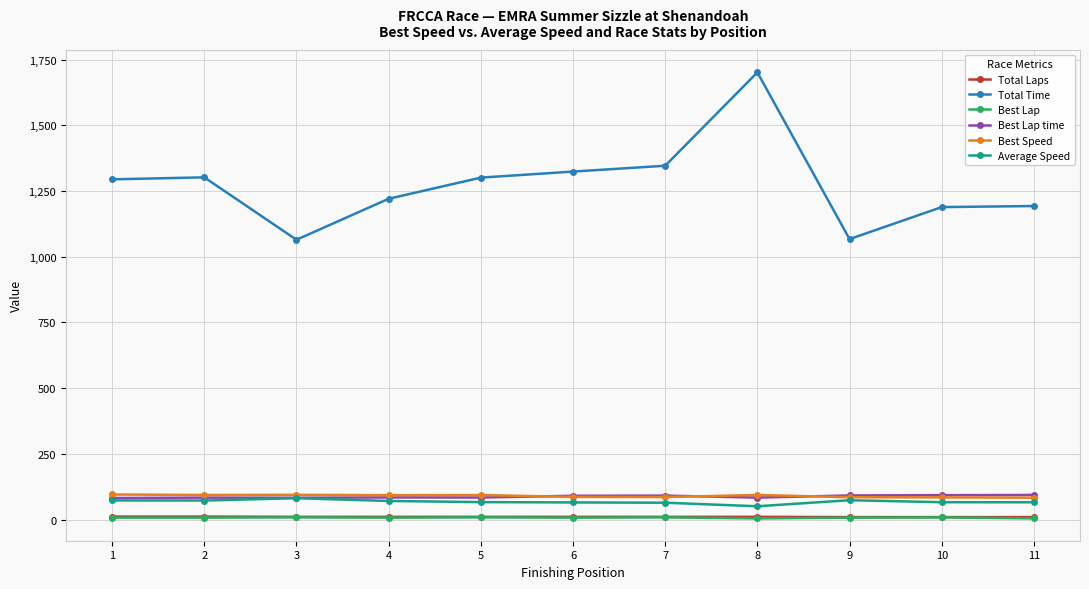

Between 8 and 9, which series saw the biggest shift?

Total Time